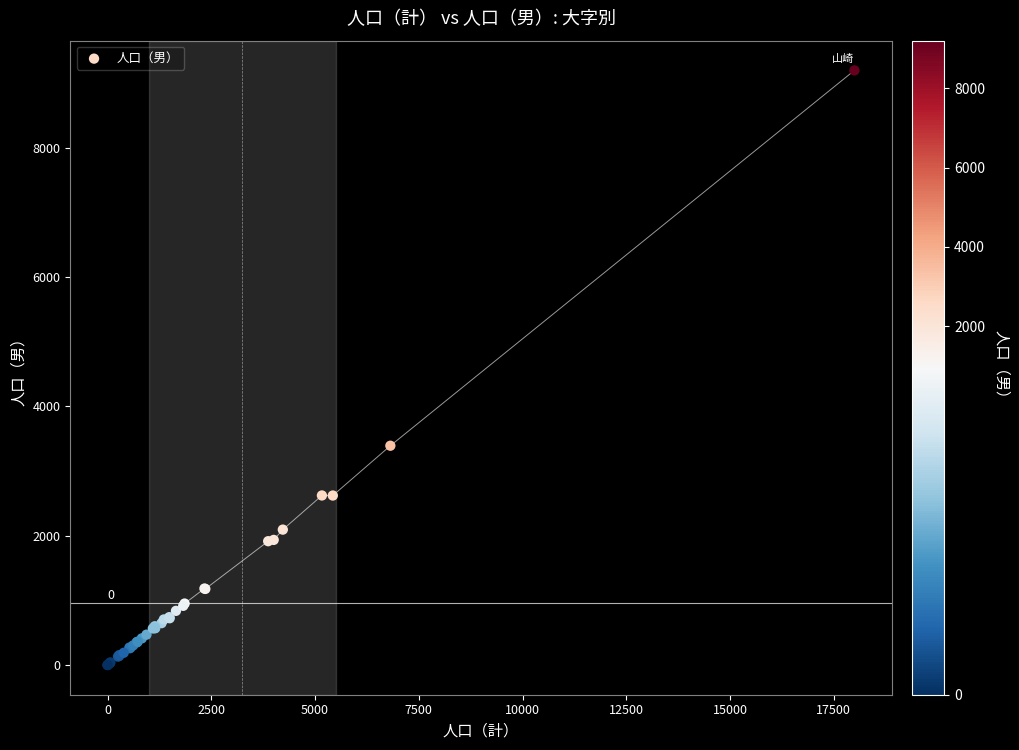

What Y value in the scatter plot is closest to 4596?

3390